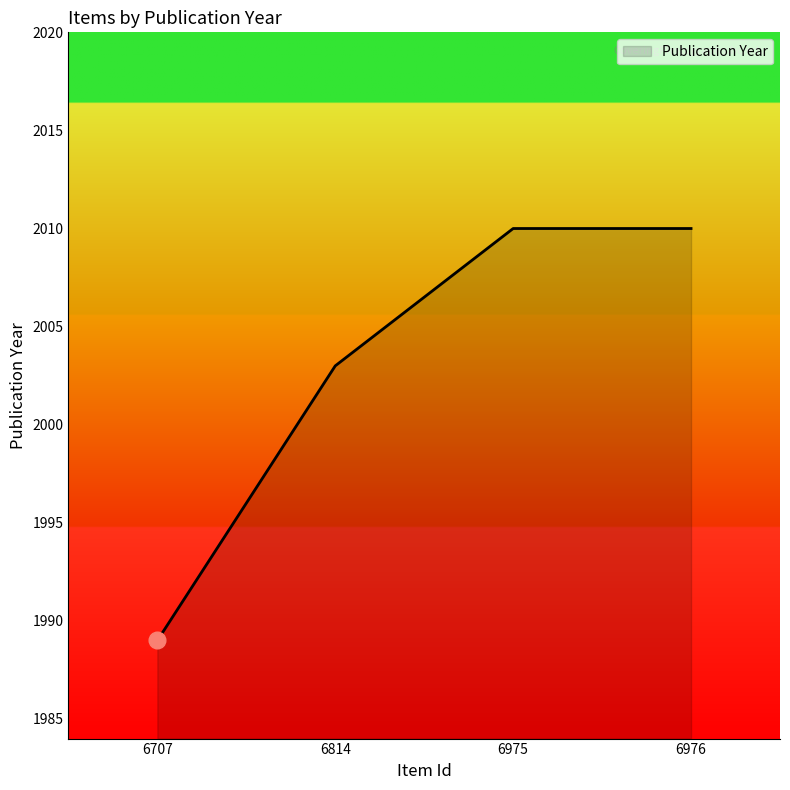

What is the difference between the second highest and minimum values?

21